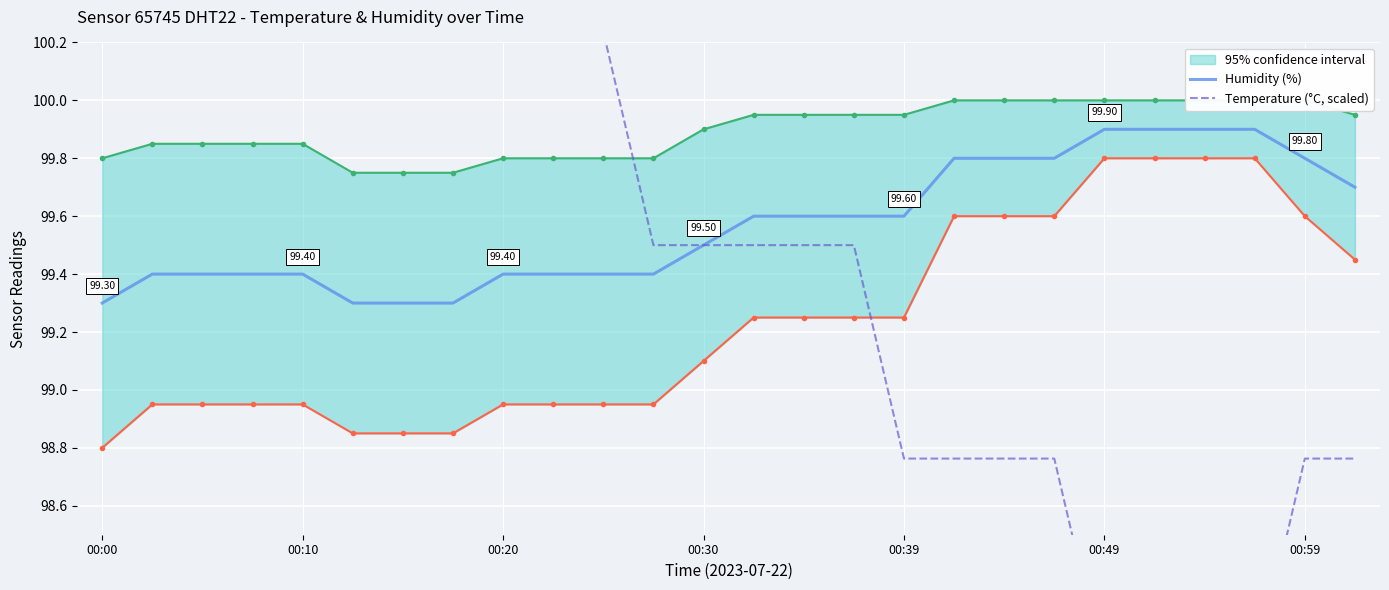

What is the sum of all Temperature (°C, scaled) values?

2587.7